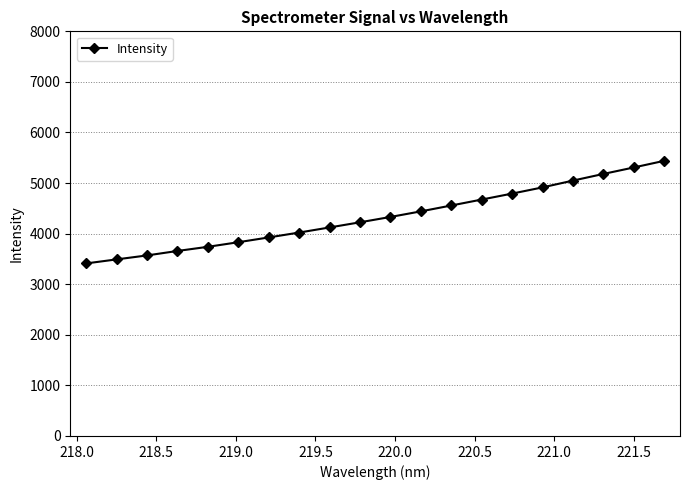

What is the minimum value shown in the chart?

3411.5